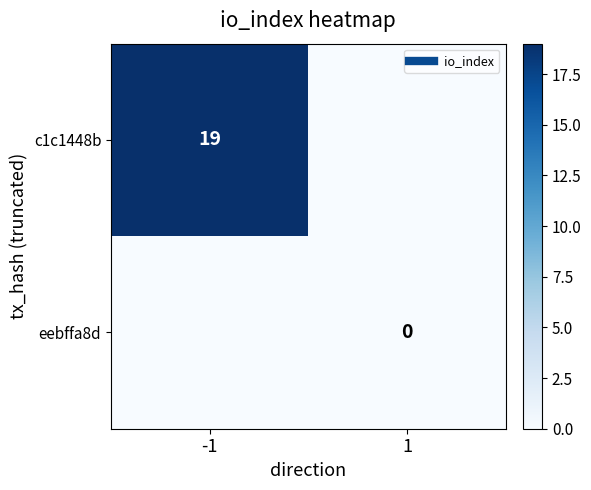

At which label is c1c1448b closest to 9?

1